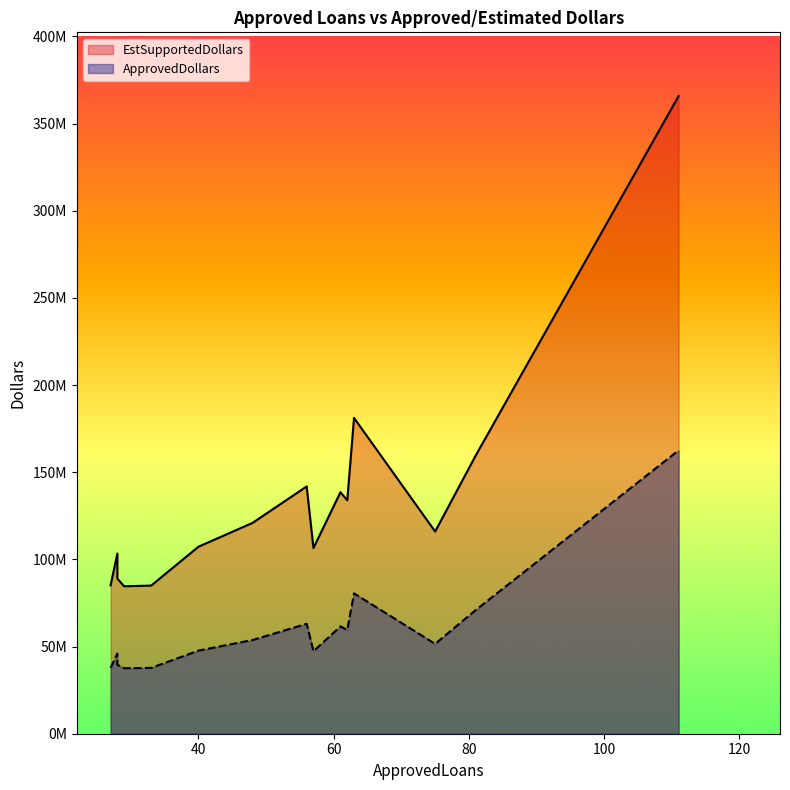

What is the average value of the ApprovedDollars series?

59801067